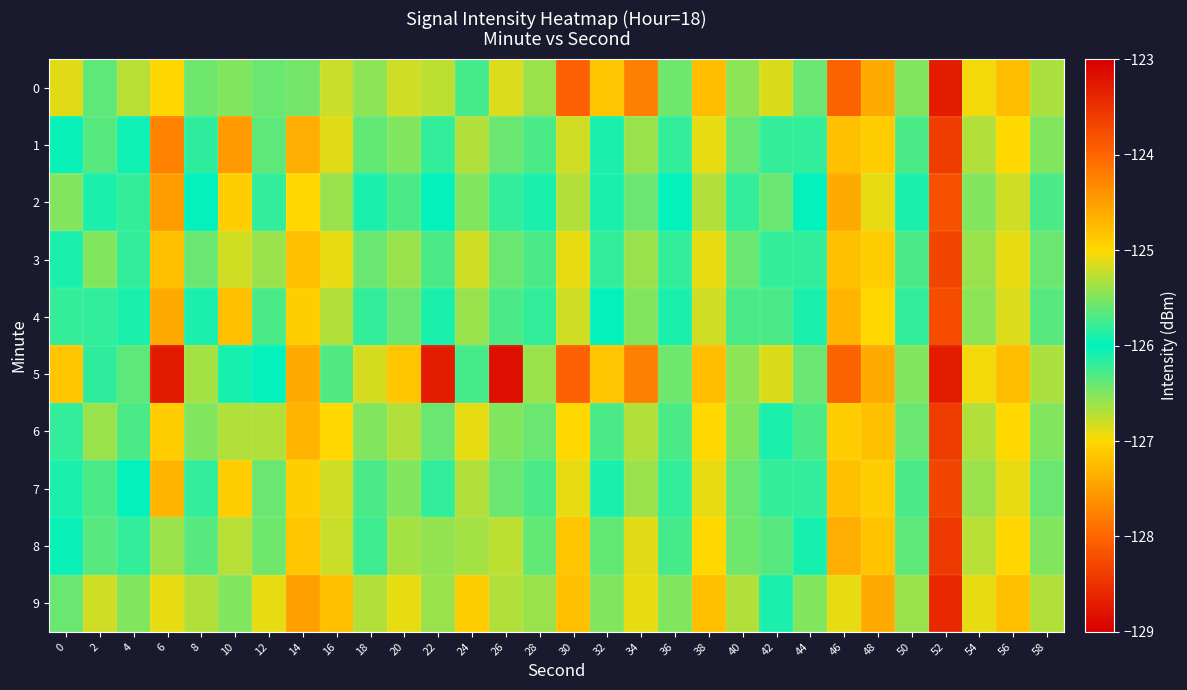

Rank the series by their maximum value, from highest to lowest.

0, 5, 1, 2, 4, 8, 7, 3, 6, 9